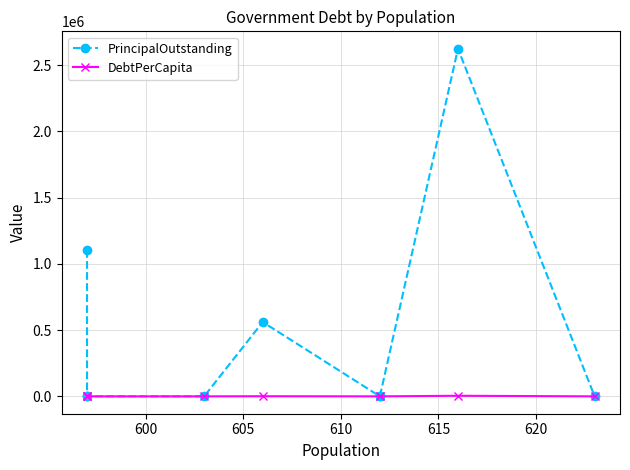

What is the greatest value displayed?

2625000.0